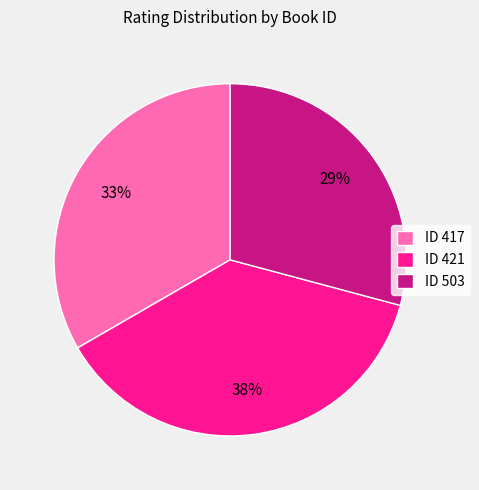

The ID 417 slice represents 33% of the pie. True or false?

True